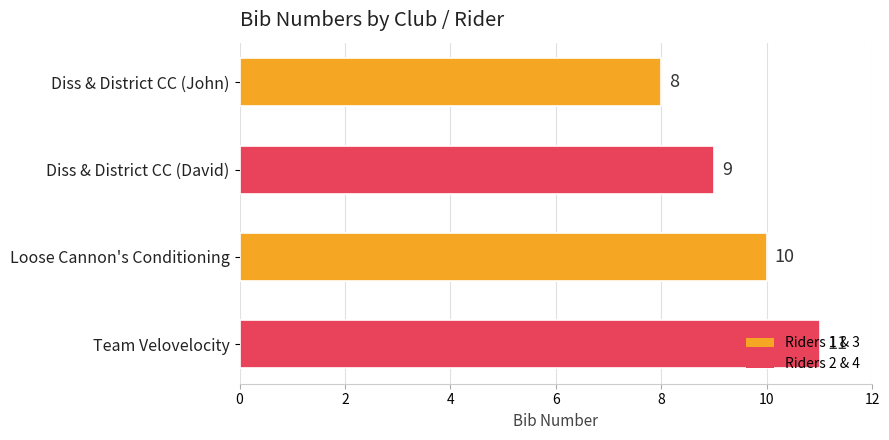

The value at Loose Cannon's Conditioning is 10. True or false?

True